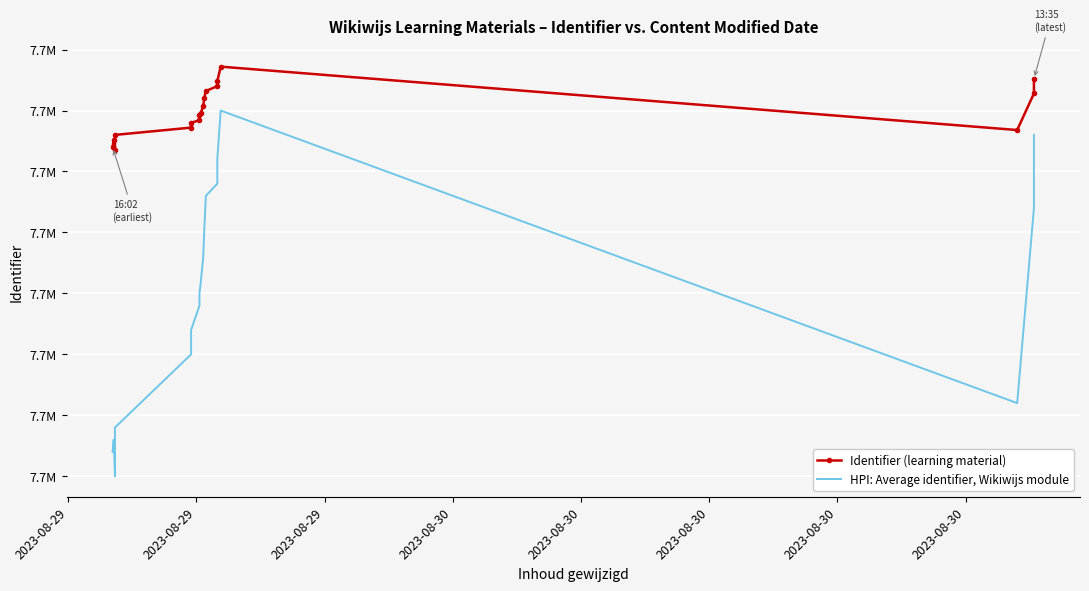

What is the total value across all series at 2023-08-29?

15329345